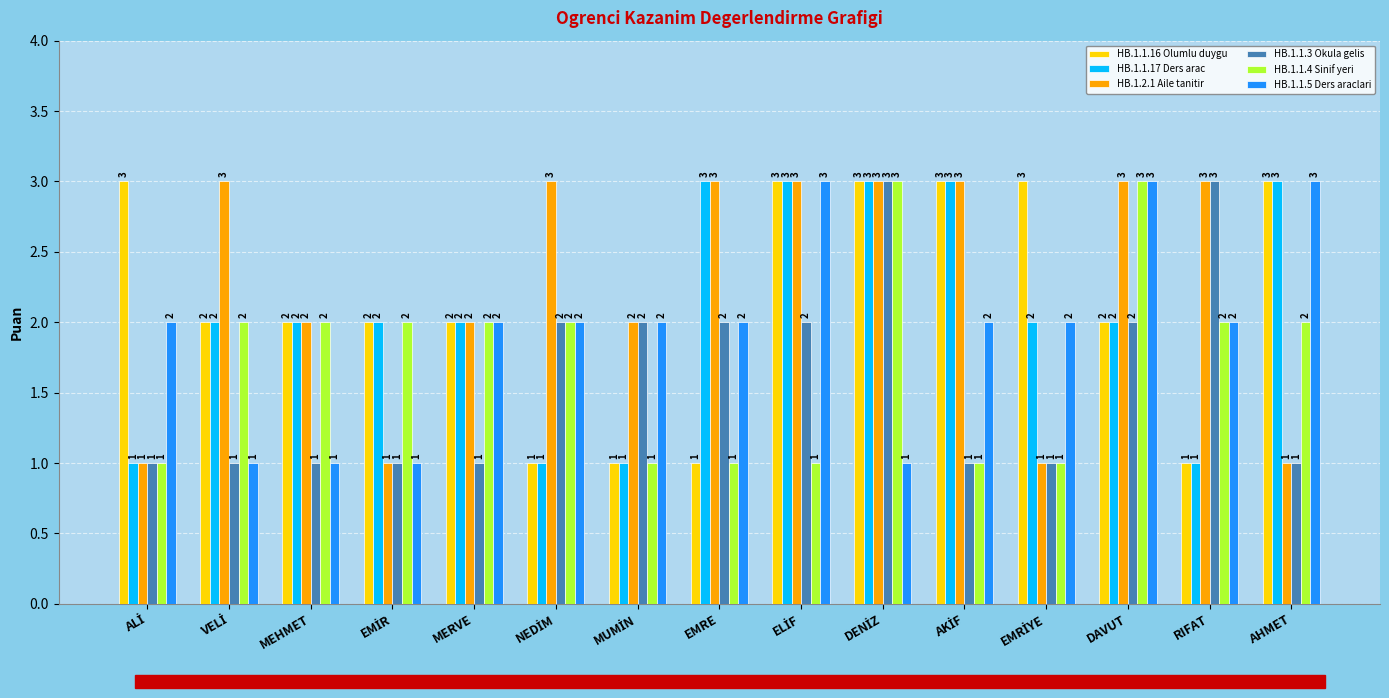

Reading left to right, extract all data points from this chart.

HB.1.1.16 Olumlu duygu: 3	2	2	2	2	1	1	1	3	3	3	3	2	1	3
HB.1.1.17 Ders arac: 1	2	2	2	2	1	1	3	3	3	3	2	2	1	3
HB.1.2.1 Aile tanitir: 1	3	2	1	2	3	2	3	3	3	3	1	3	3	1
HB.1.1.3 Okula gelis: 1	1	1	1	1	2	2	2	2	3	1	1	2	3	1
HB.1.1.4 Sinif yeri: 1	2	2	2	2	2	1	1	1	3	1	1	3	2	2
HB.1.1.5 Ders araclari: 2	1	1	1	2	2	2	2	3	1	2	2	3	2	3